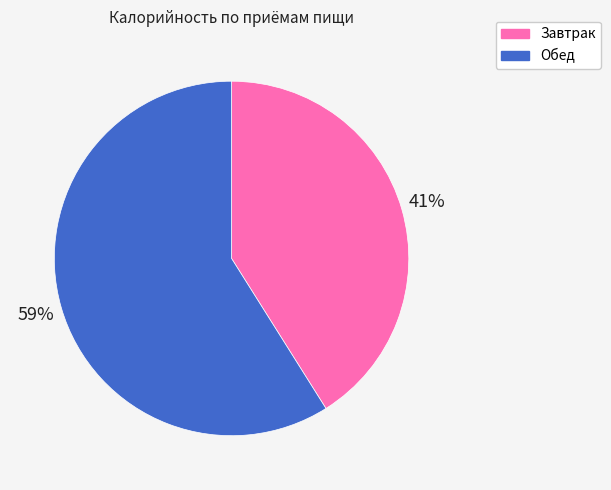

To the nearest percent, what is the difference between the Завтрак and Обед slice percentages?

18%